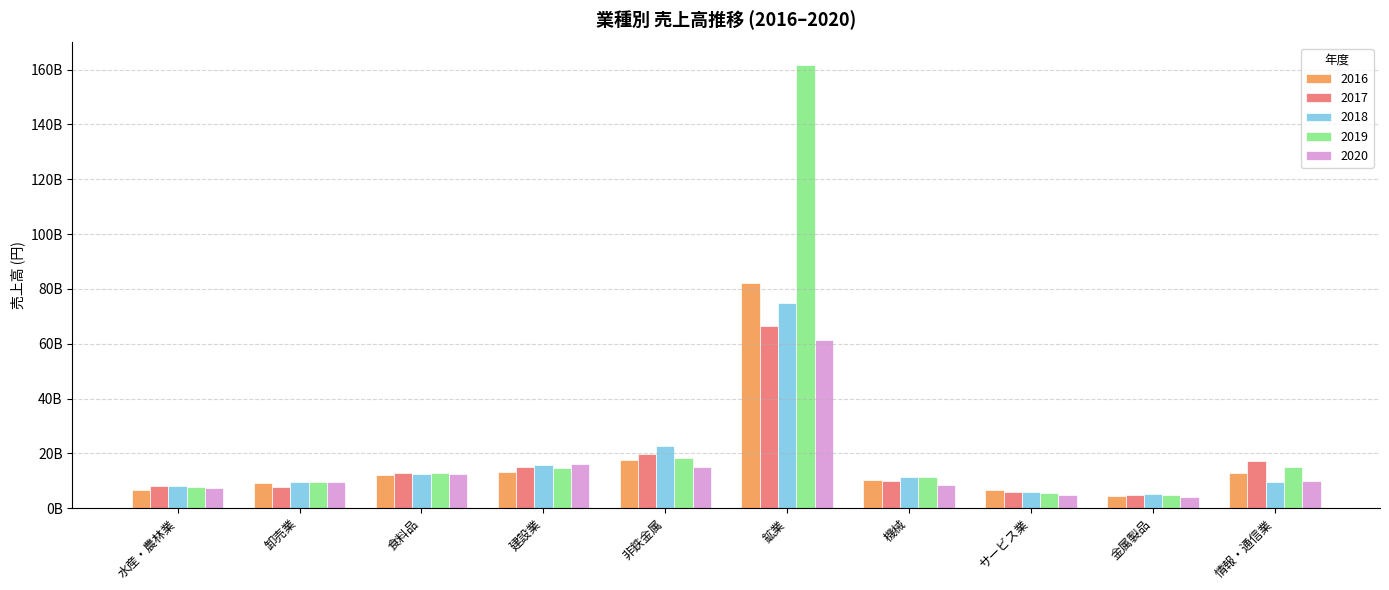

What are all the series names shown in the legend?

2016, 2017, 2018, 2019, 2020